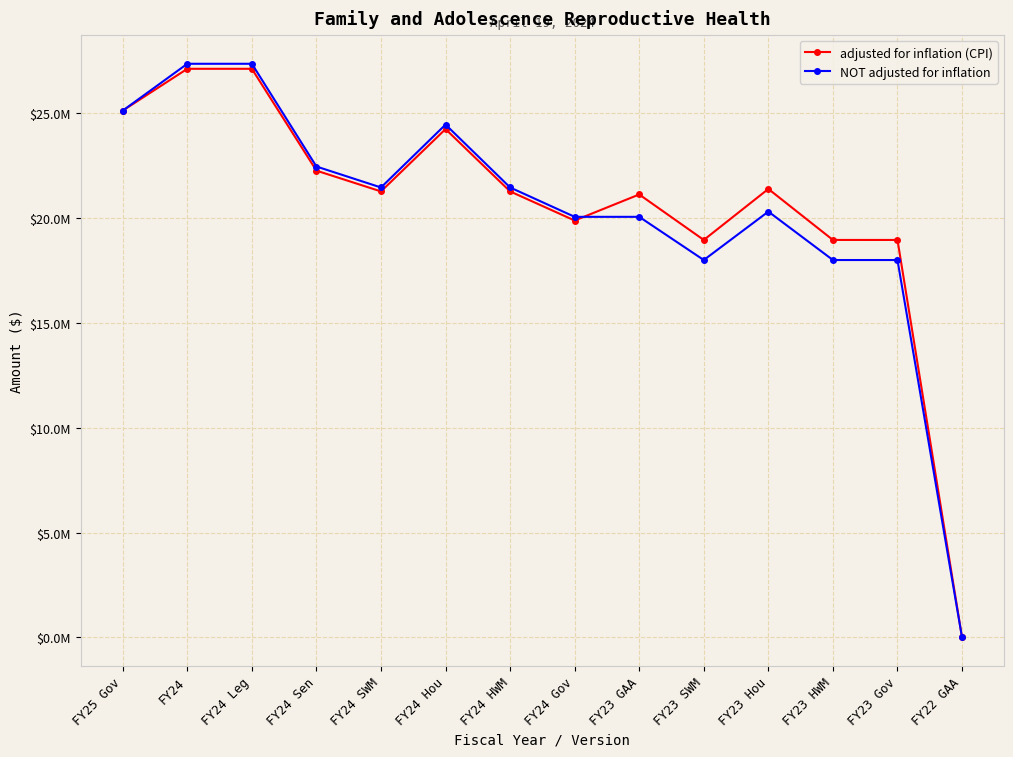

Which category has the lowest value across all series?

FY22 GAA